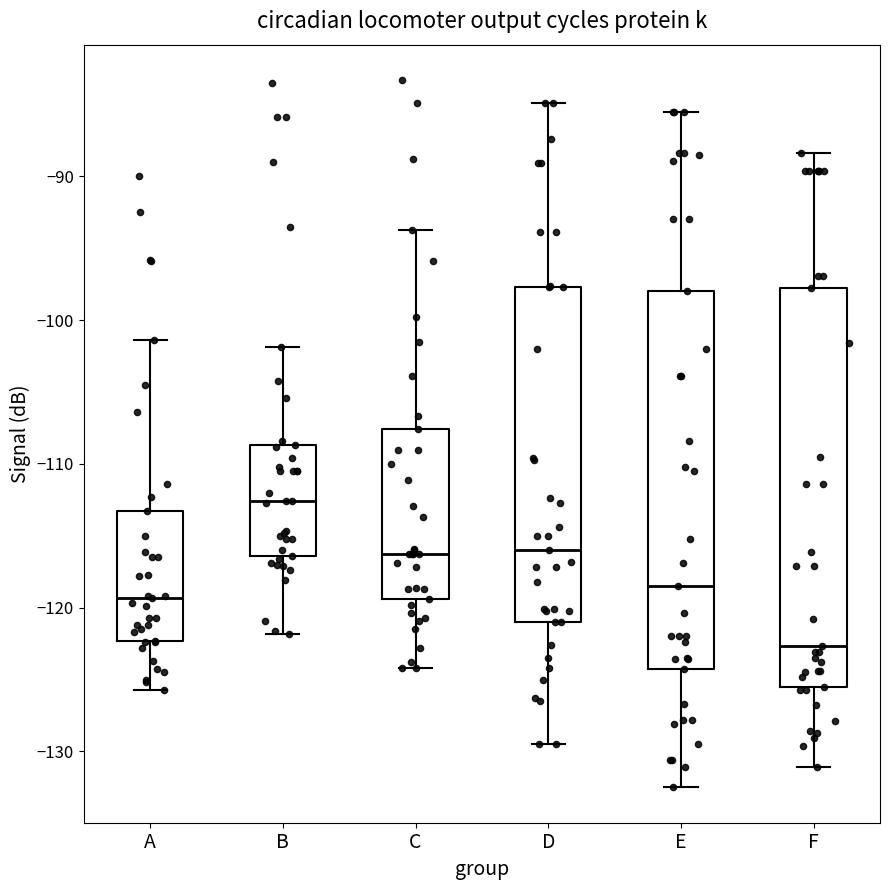

Comparing the boxes themselves (not the whiskers), which one is the tallest?

F